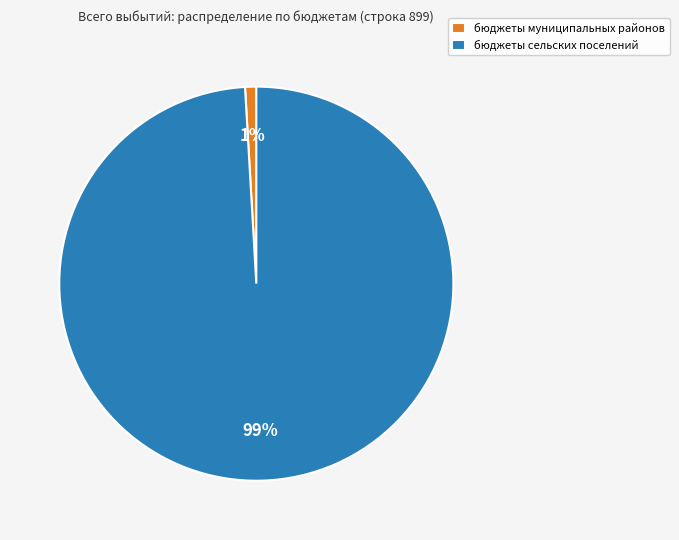

Which slice represents more than half of the pie?

бюджеты сельских поселений